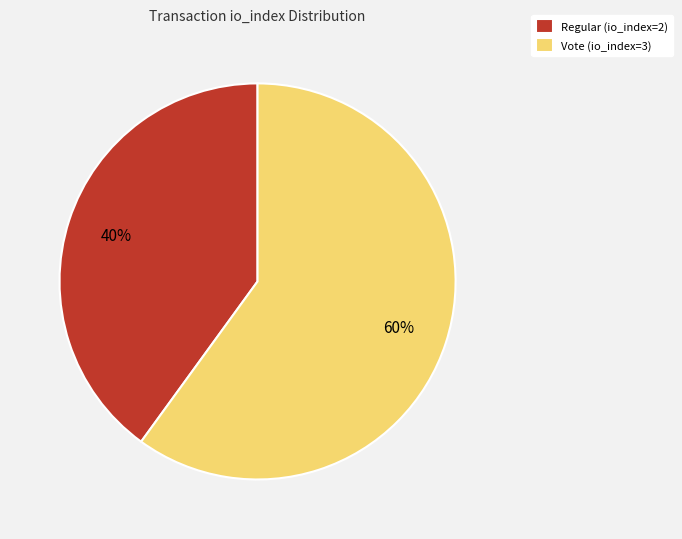

Does any single category account for the majority?

Yes